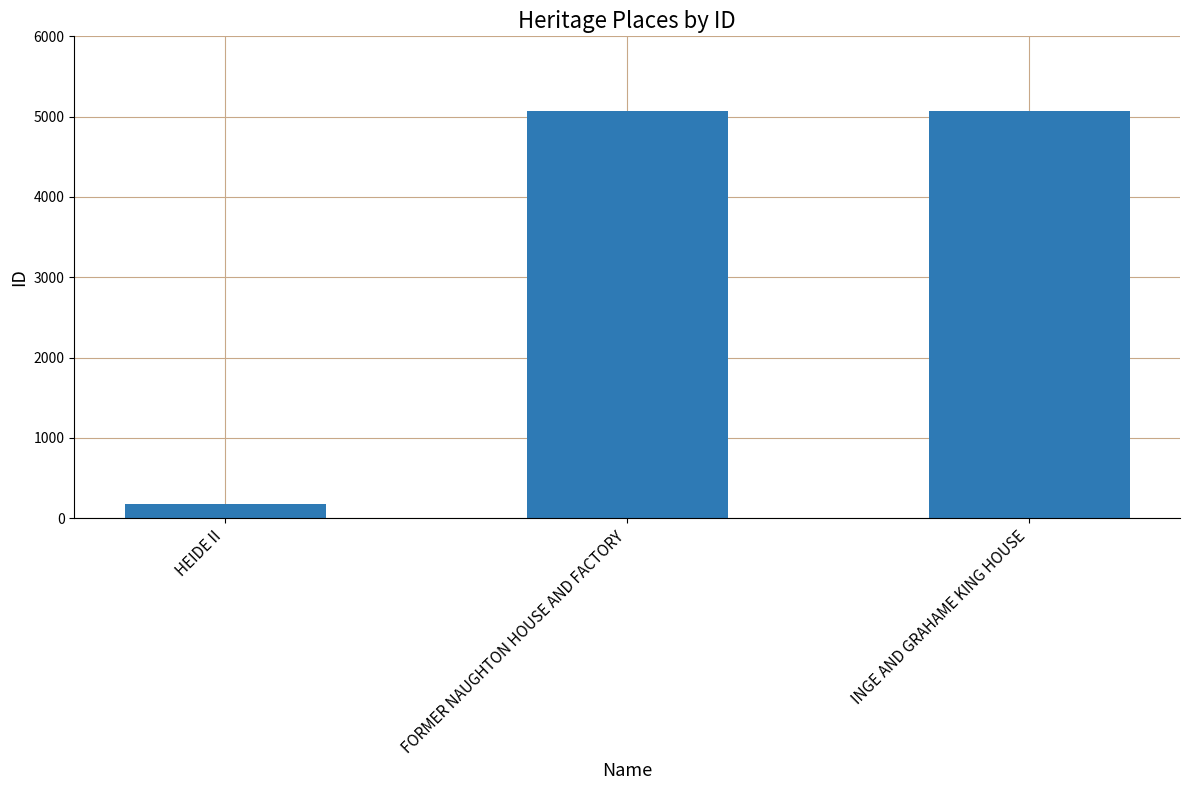

Which has a higher value, HEIDE II or INGE AND GRAHAME KING HOUSE?

INGE AND GRAHAME KING HOUSE